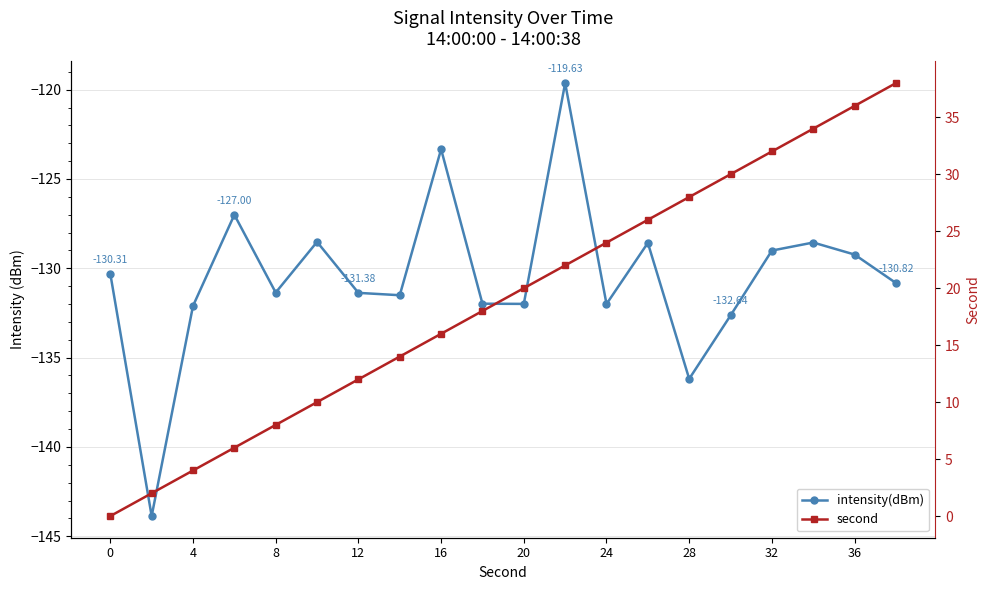

What are all the series names shown in the legend?

intensity(dBm), second